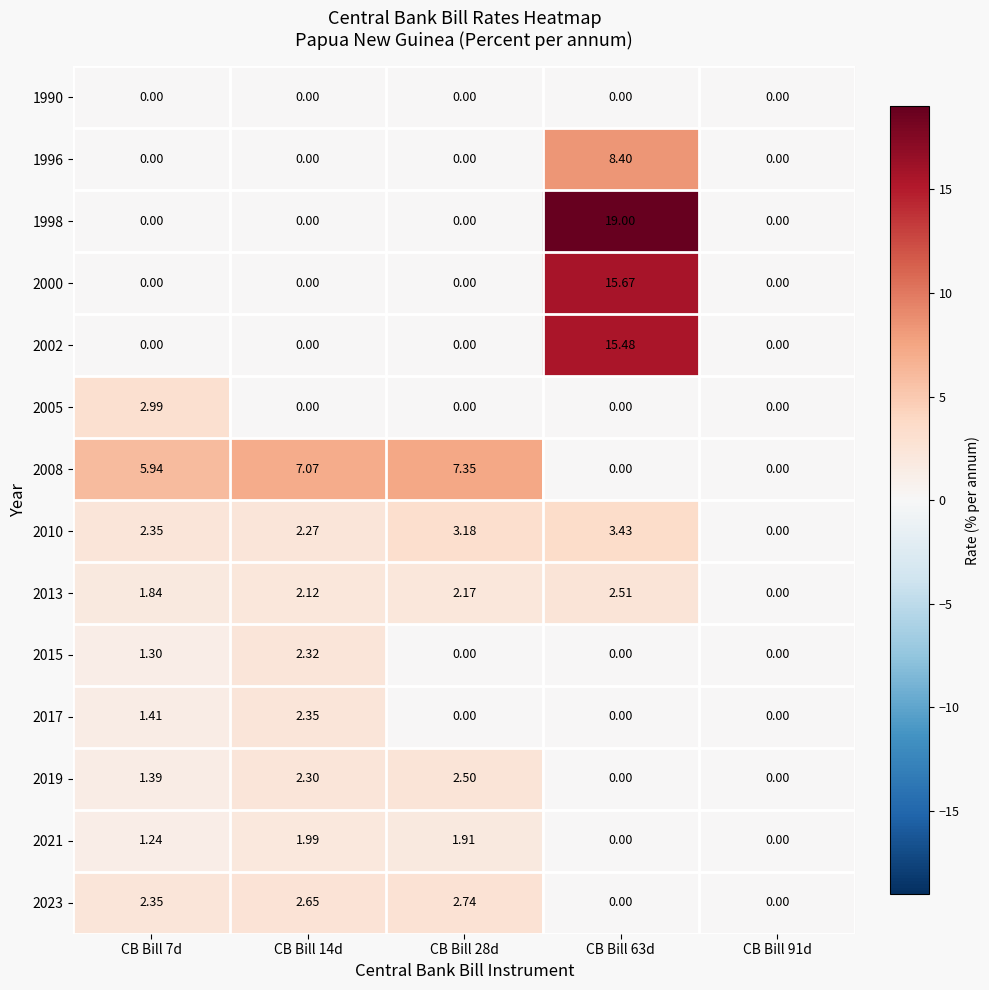

Is the value of 2015 at CB Bill 7d greater than the value of 2005 at CB Bill 63d?

Yes